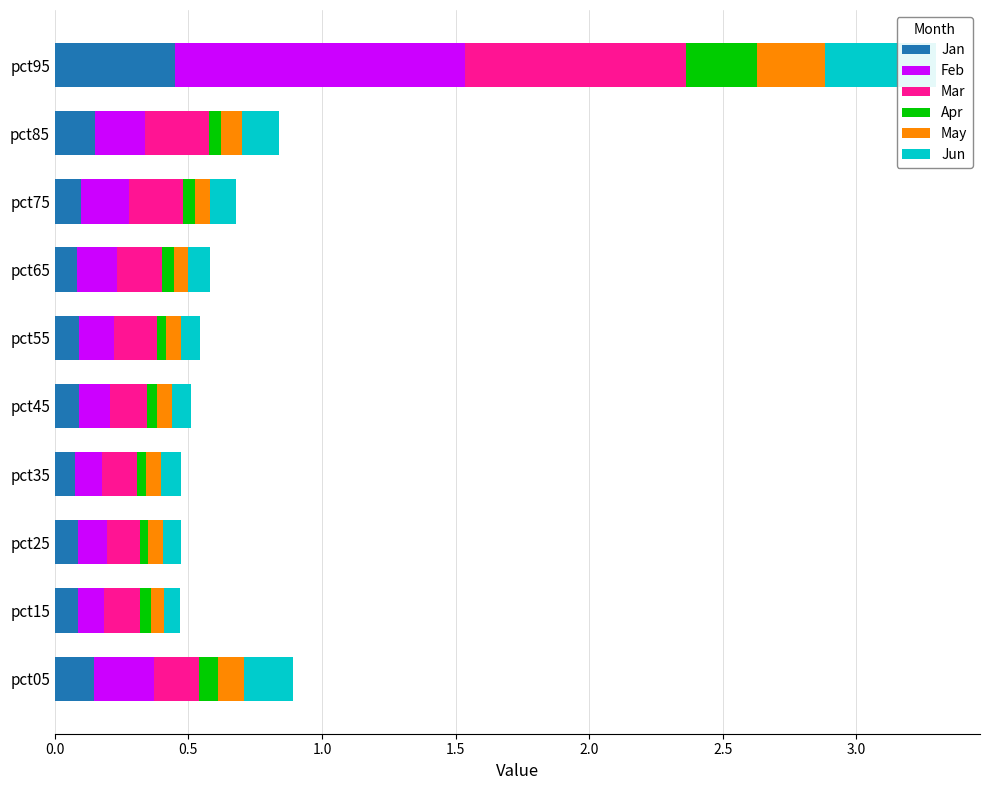

Reading left to right, extract all data points from this chart.

Jan: 0.1	0.1	0.1	0.1	0.1	0.1	0.1	0.1	0.2	0.4
Feb: 0.2	0.1	0.1	0.1	0.1	0.1	0.1	0.2	0.2	1.1
Mar: 0.2	0.1	0.1	0.1	0.1	0.2	0.2	0.2	0.2	0.8
Apr: 0.1	0.0	0.0	0.0	0.0	0.0	0.0	0.0	0.0	0.3
May: 0.1	0.0	0.1	0.1	0.1	0.1	0.1	0.1	0.1	0.3
Jun: 0.2	0.1	0.1	0.1	0.1	0.1	0.1	0.1	0.1	0.4